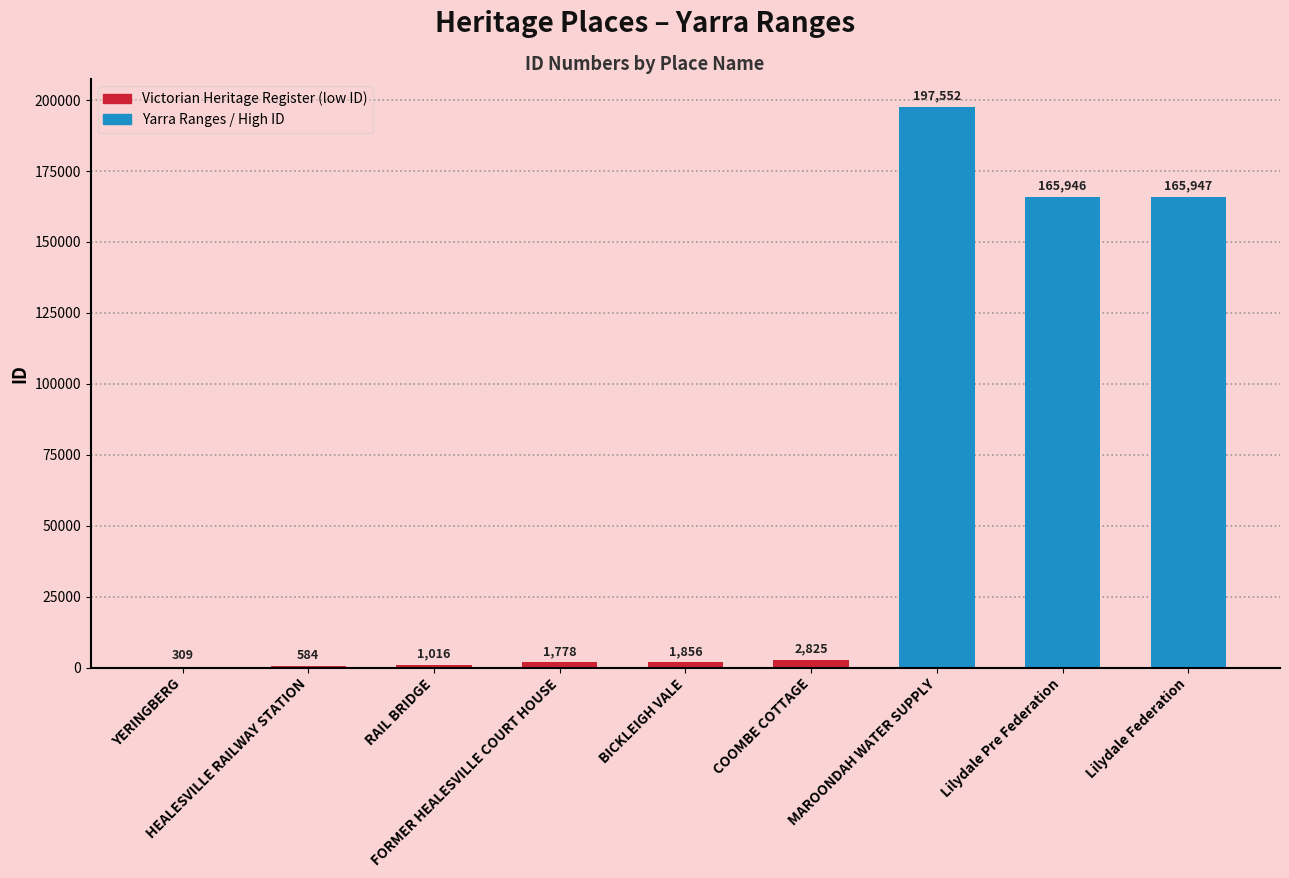

What is the change in value from FORMER HEALESVILLE COURT HOUSE to Lilydale Federation?

+164169